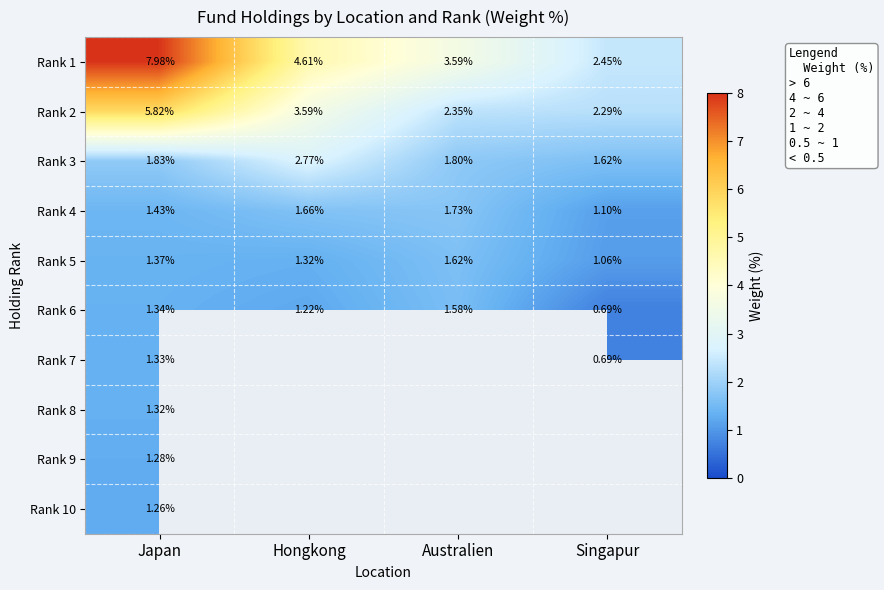

What is the greatest value displayed?

8.0